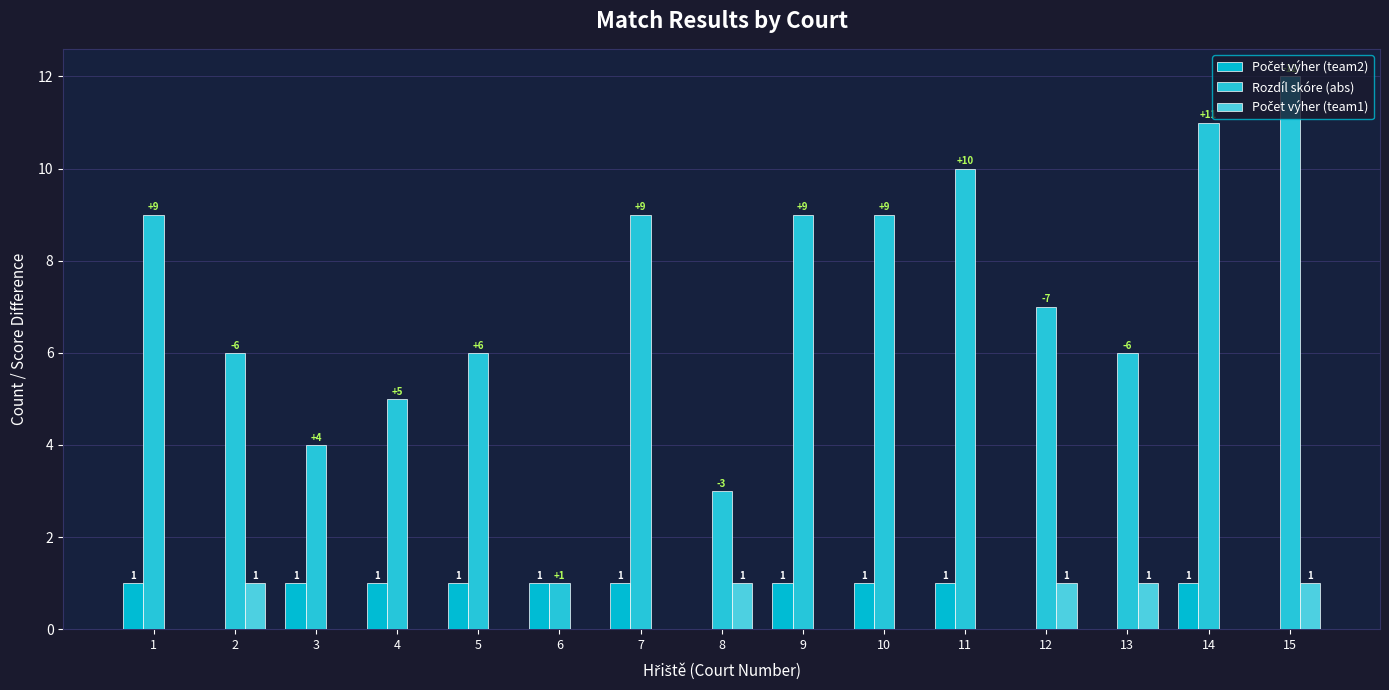

Reading left to right, extract all data points from this chart.

Počet výher (team2): 1	0	1	1	1	1	1	0	1	1	1	0	0	1	0
Rozdíl skóre (abs): 9	6	4	5	6	1	9	3	9	9	10	7	6	11	12
Počet výher (team1): 0	1	0	0	0	0	0	1	0	0	0	1	1	0	1